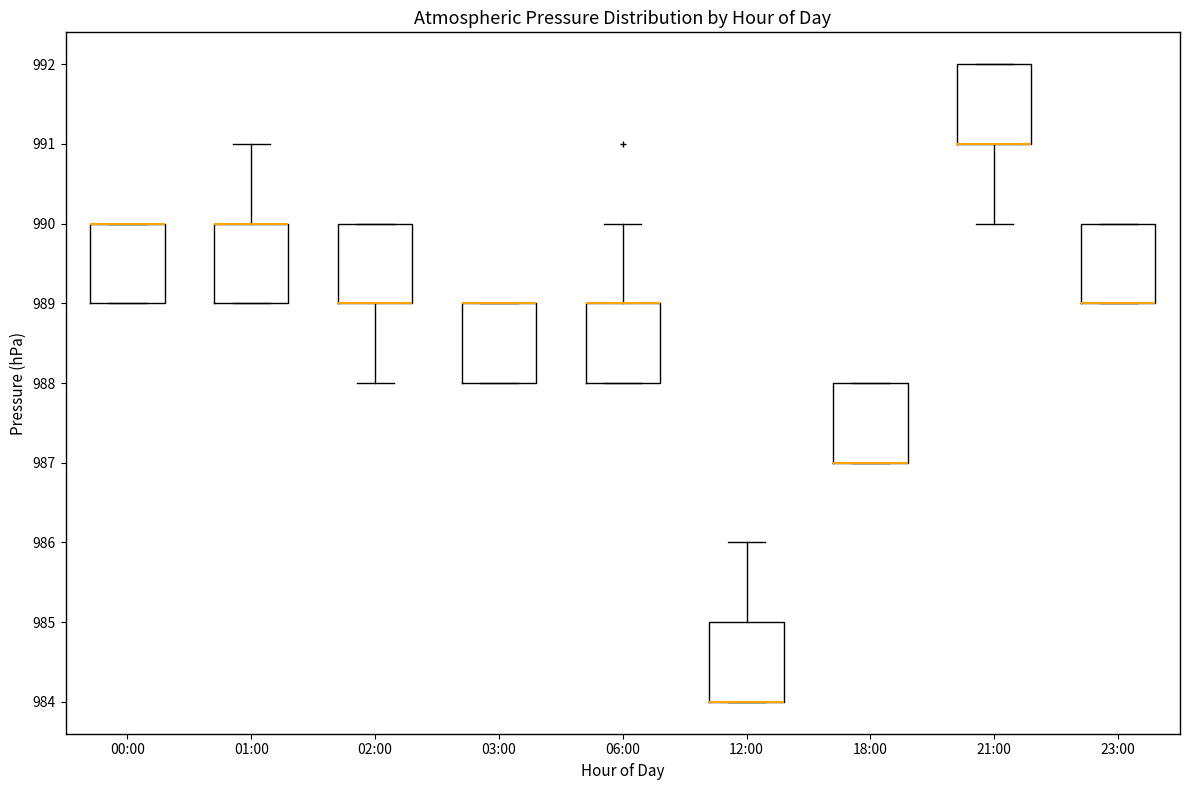

Reading left to right, read every box against the y-axis: the position of its median line, the range the box covers, and the ends of its whiskers. The values are not printed on the chart, so give them approximately, as read against the axis.

00:00: median 990 (drawn on the box's upper edge), box 989 to 990, whiskers 989 to 990
01:00: median 990 (drawn on the box's upper edge), box 989 to 990, whiskers 989 to 991
02:00: median 989 (drawn on the box's lower edge), box 989 to 990, whiskers 988 to 990
03:00: median 989 (drawn on the box's upper edge), box 988 to 989, whiskers 988 to 989
06:00: median 989 (drawn on the box's upper edge), box 988 to 989, whiskers 988 to 990
12:00: median 984 (drawn on the box's lower edge), box 984 to 985, whiskers 984 to 986
18:00: median 987 (drawn on the box's lower edge), box 987 to 988, whiskers 987 to 988
21:00: median 991 (drawn on the box's lower edge), box 991 to 992, whiskers 990 to 992
23:00: median 989 (drawn on the box's lower edge), box 989 to 990, whiskers 989 to 990